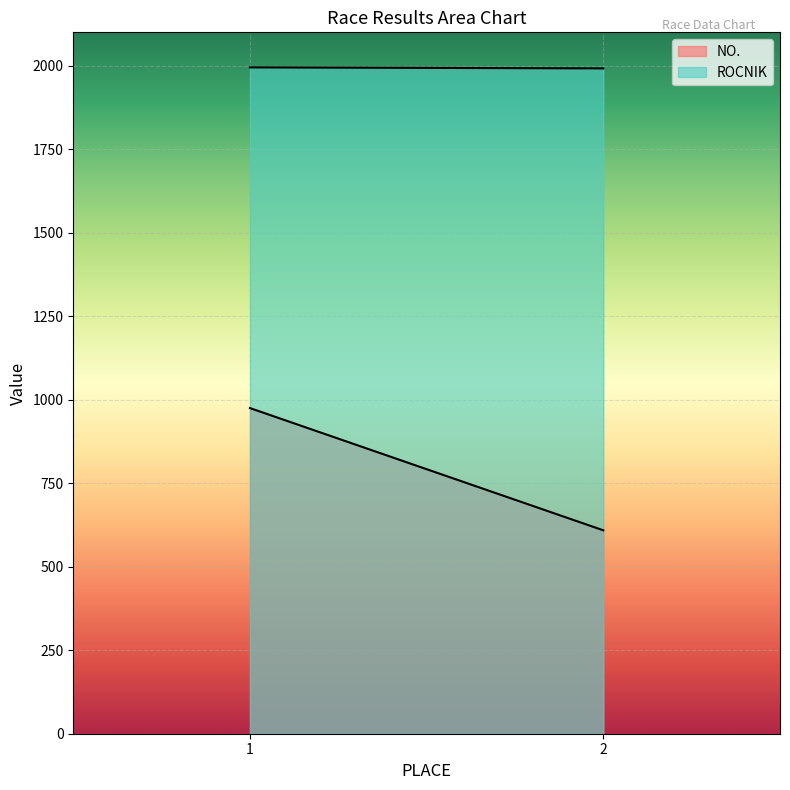

Which series changed the most between 1 and 2?

NO.